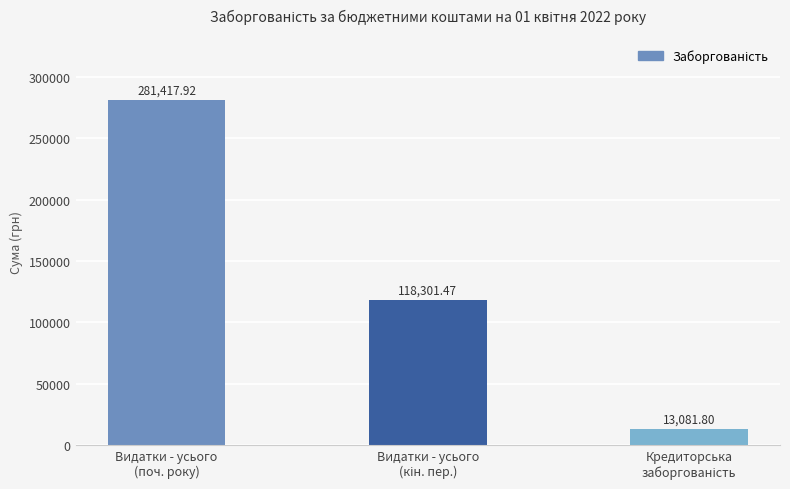

What is the average value?

137600.4